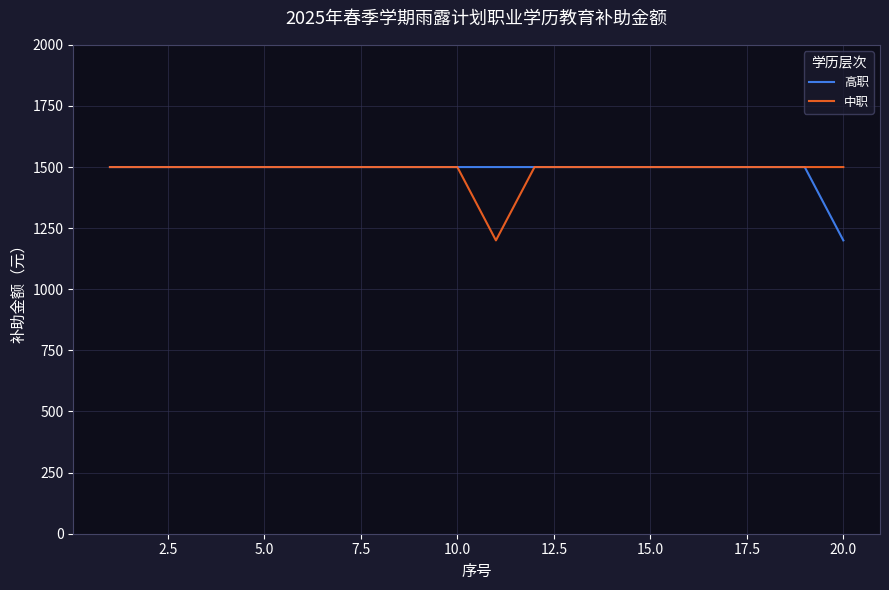

What are all the series names shown in the legend?

高职, 中职